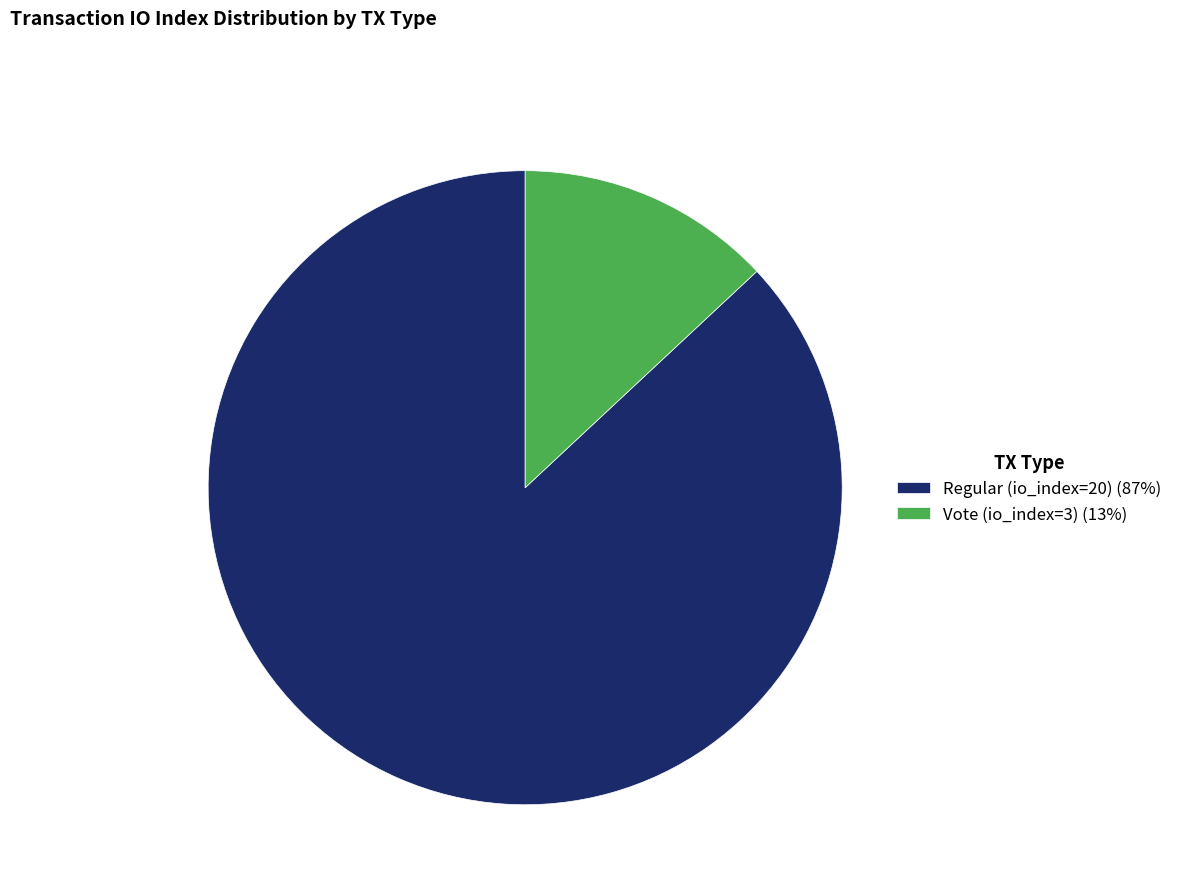

The Regular (io_index=20) (87%) slice represents 74% of the pie. True or false?

False